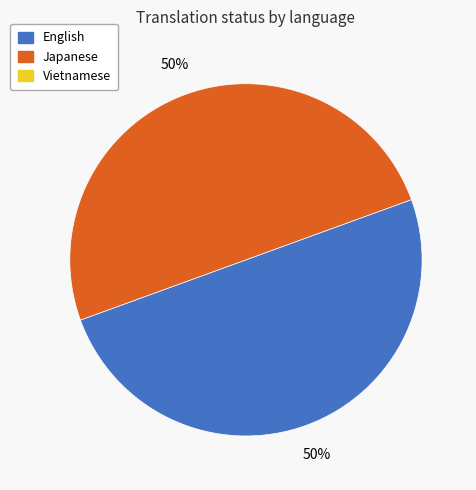

To the nearest percent, what is the average slice percentage?

50%